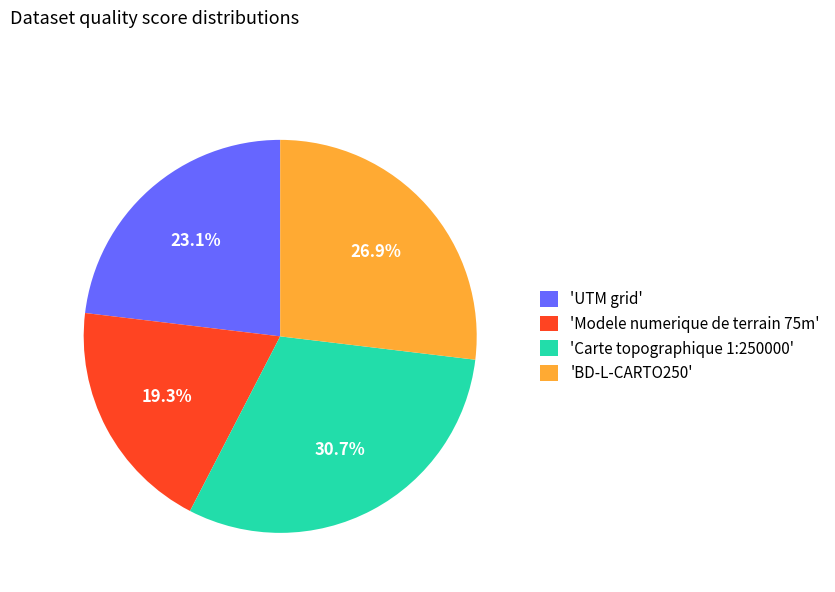

Which category has the smallest portion of the pie?

'Modele numerique de terrain 75m'